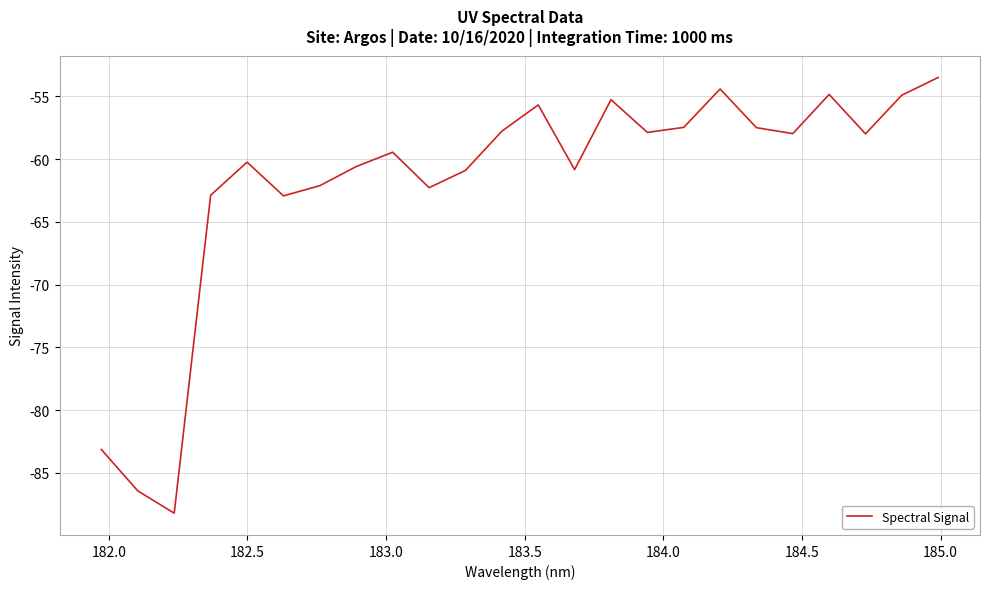

What is the greatest value displayed?

-53.5